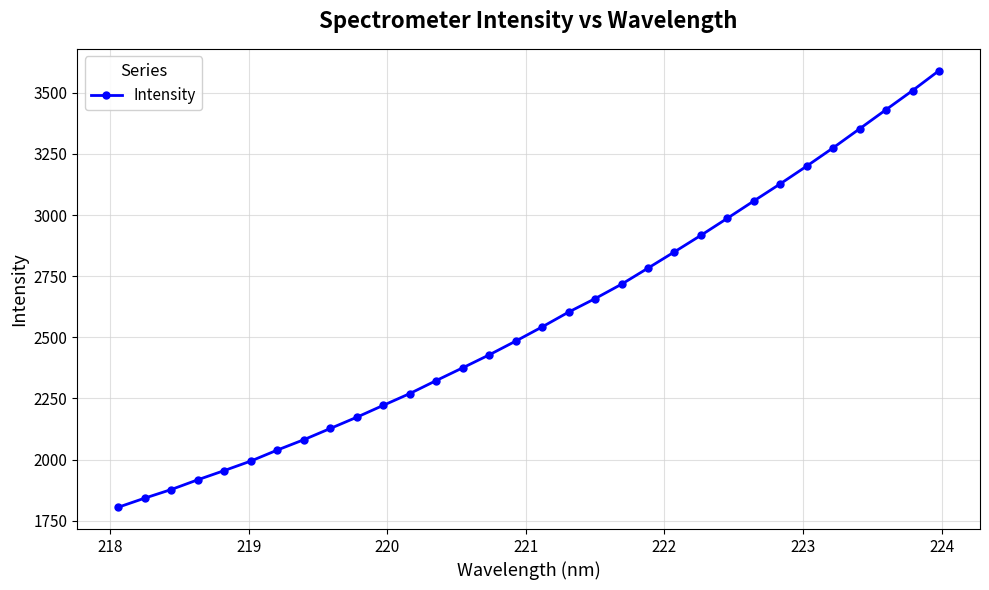

True or false: the data has more than 2 interior local peaks.

False